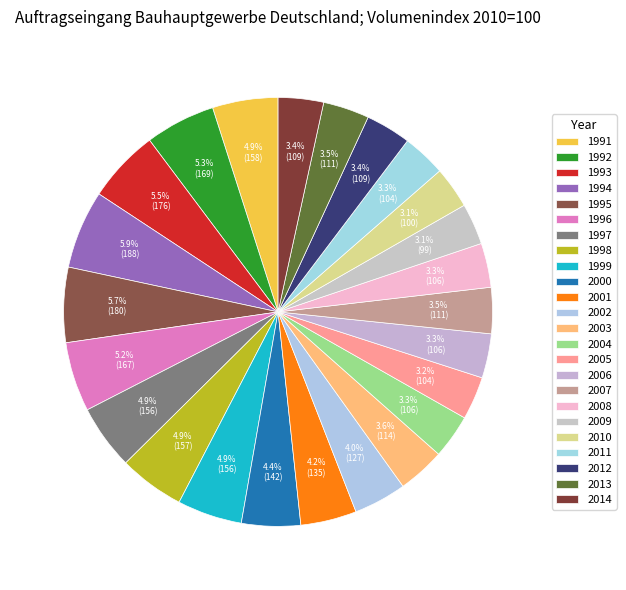

Rank the categories by value from lowest to highest.

2009, 2010, 2005, 2011, 2004, 2008, 2006, 2012, 2014, 2007, 2013, 2003, 2002, 2001, 2000, 1997, 1999, 1998, 1991, 1996, 1992, 1993, 1995, 1994